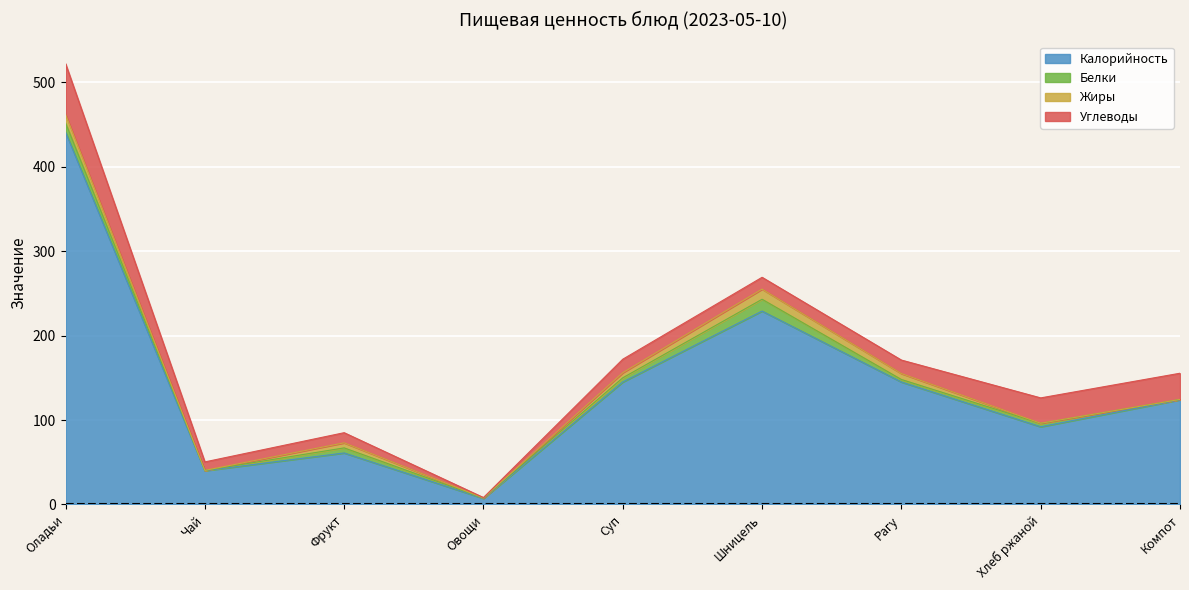

How many data points in Белки are less than 4?

4